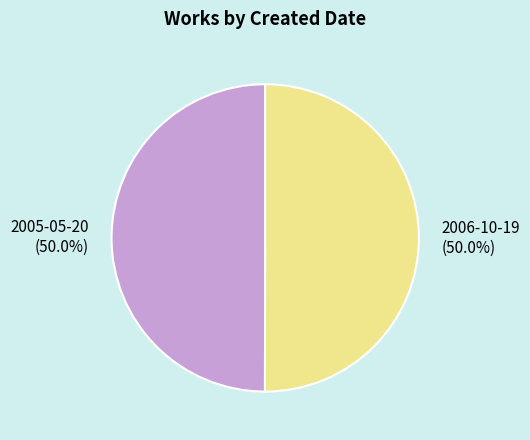

Count the number of slices in the pie.

2